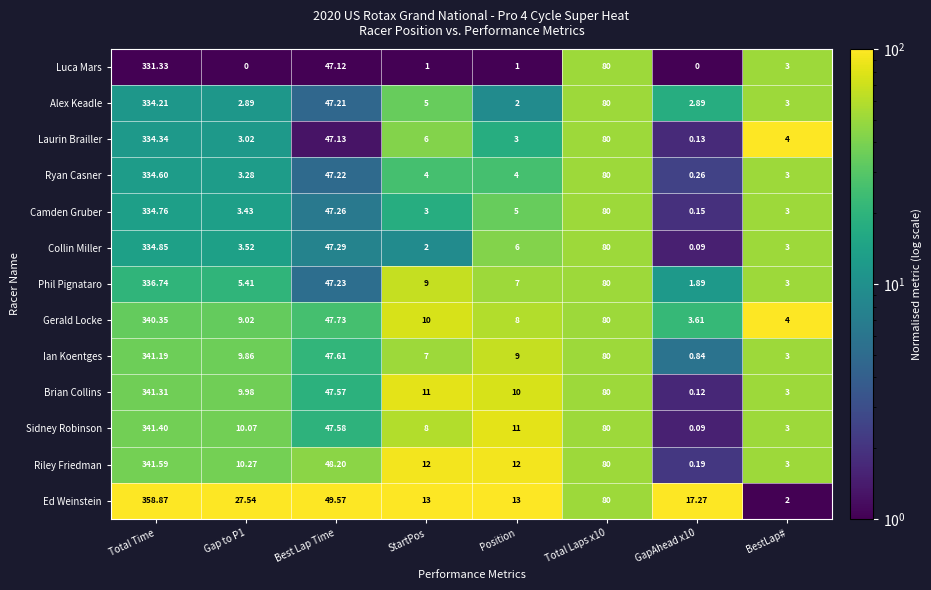

Which category has the highest value in the Laurin Brailler series?

Total Time